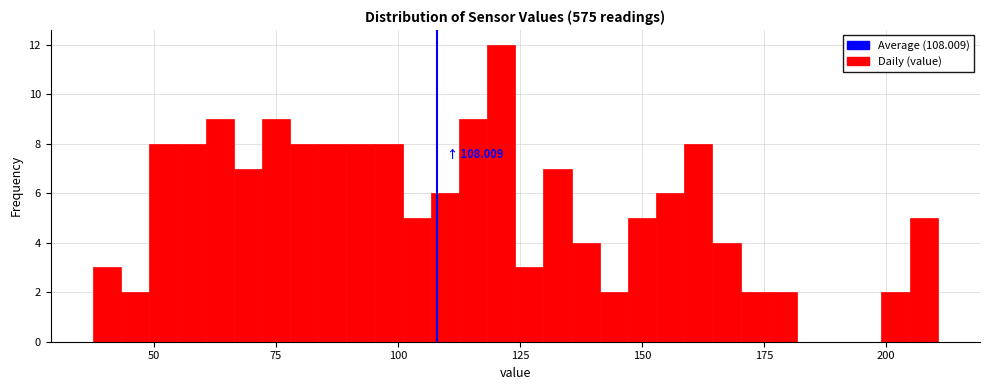

Read against the x-axis, roughly where is the centre of the tallest bar?

120